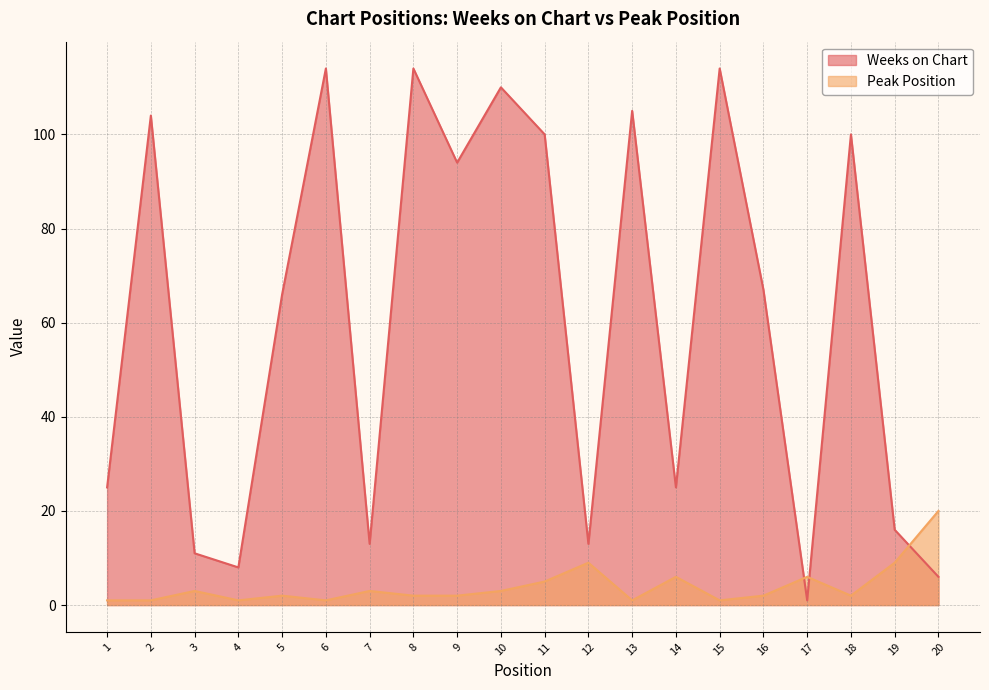

True or false: Weeks on Chart has a value of 137 at 11.

False